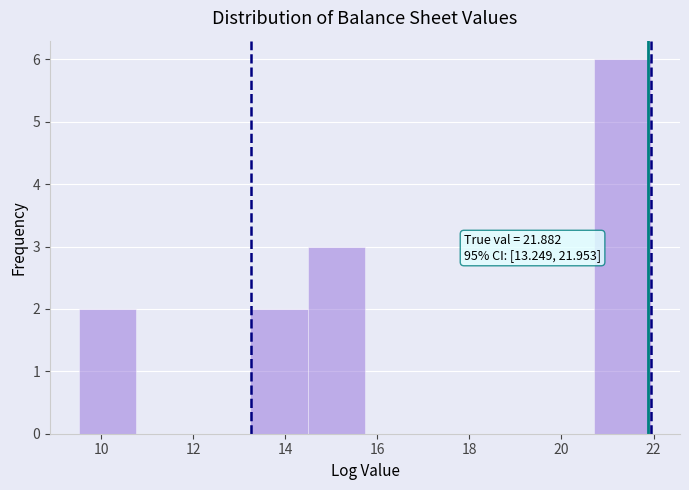

Which range on the x-axis has the tallest bar?

20.8 to 22.0